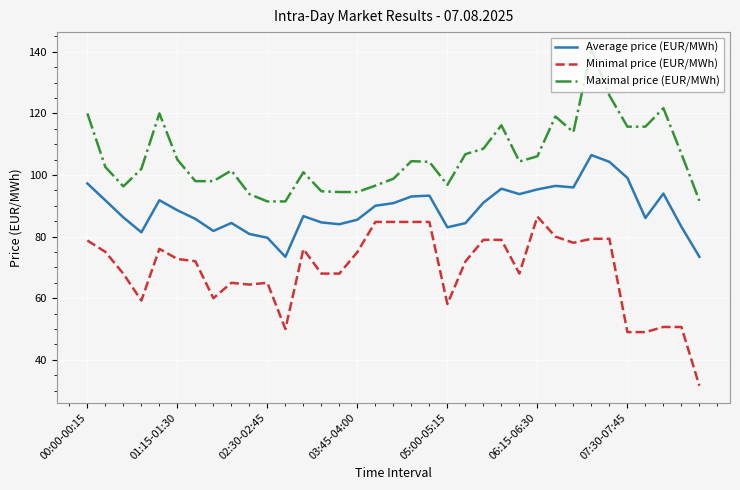

List the series in order of their peak value, highest first.

Maximal price (EUR/MWh), Average price (EUR/MWh), Minimal price (EUR/MWh)